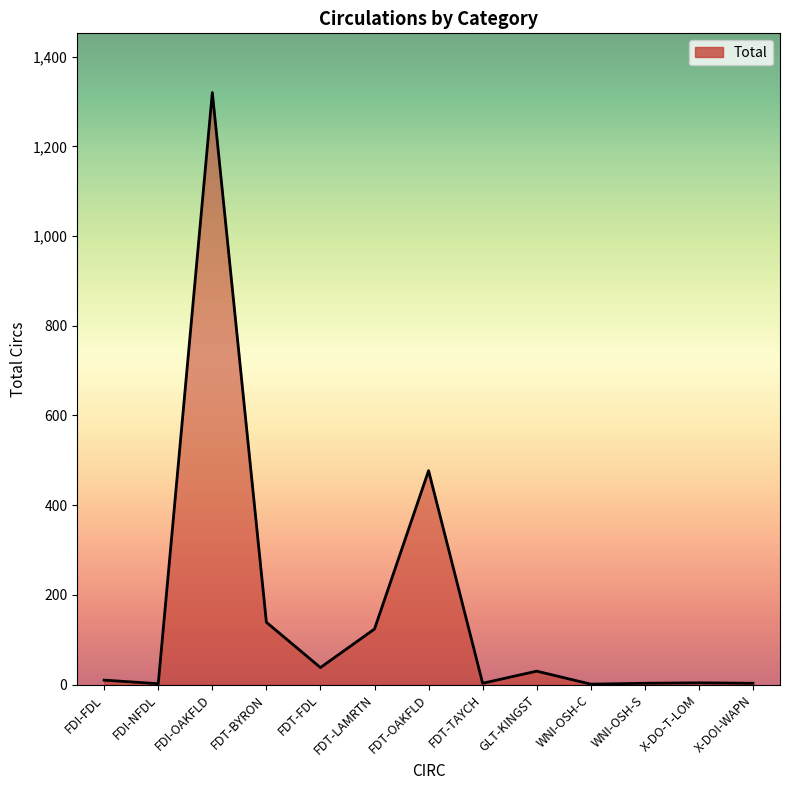

The chart shows a value of 124 at FDT-LAMRTN. True or false?

True